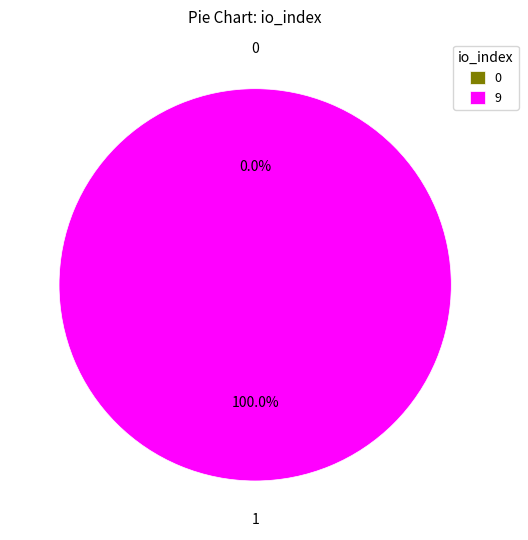

What is the majority slice?

tx_1 (io_index=9)